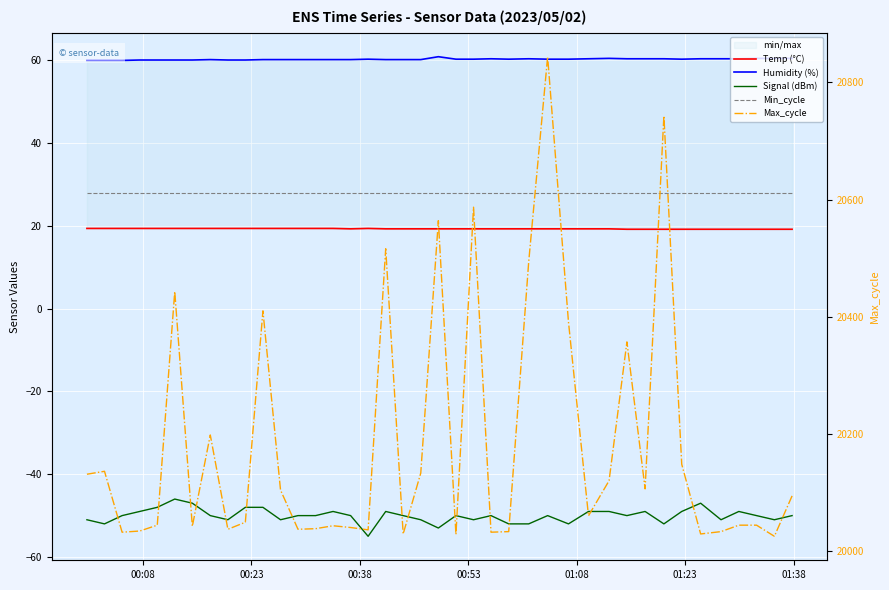

Count the number of categories in the chart.

40